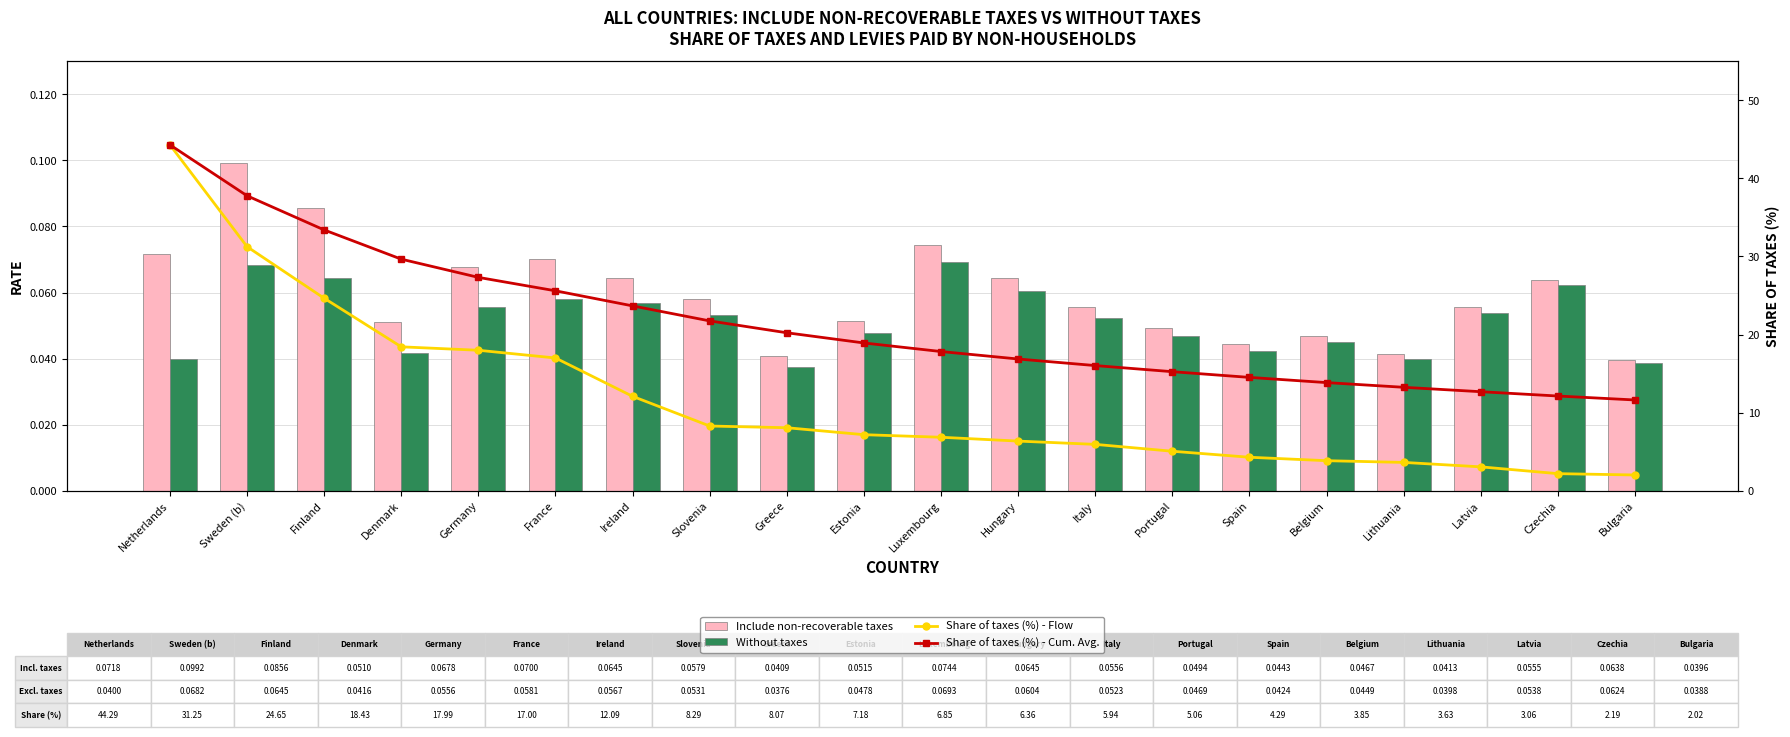

At which category is the sum across all series the highest?

Netherlands